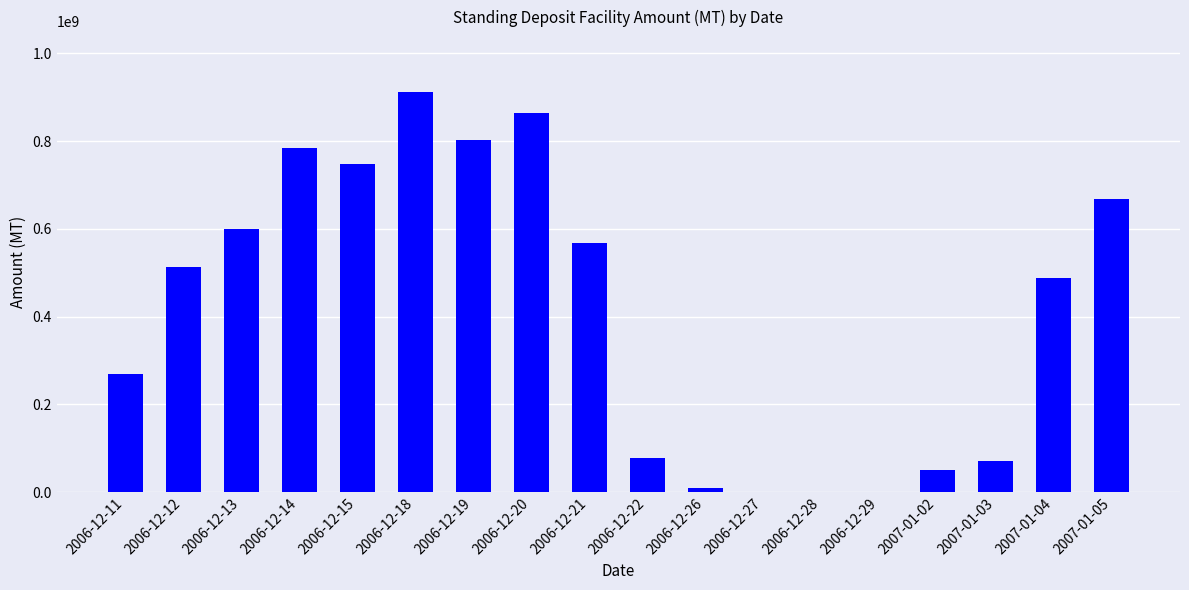

What is the sum of all values?

7426000000